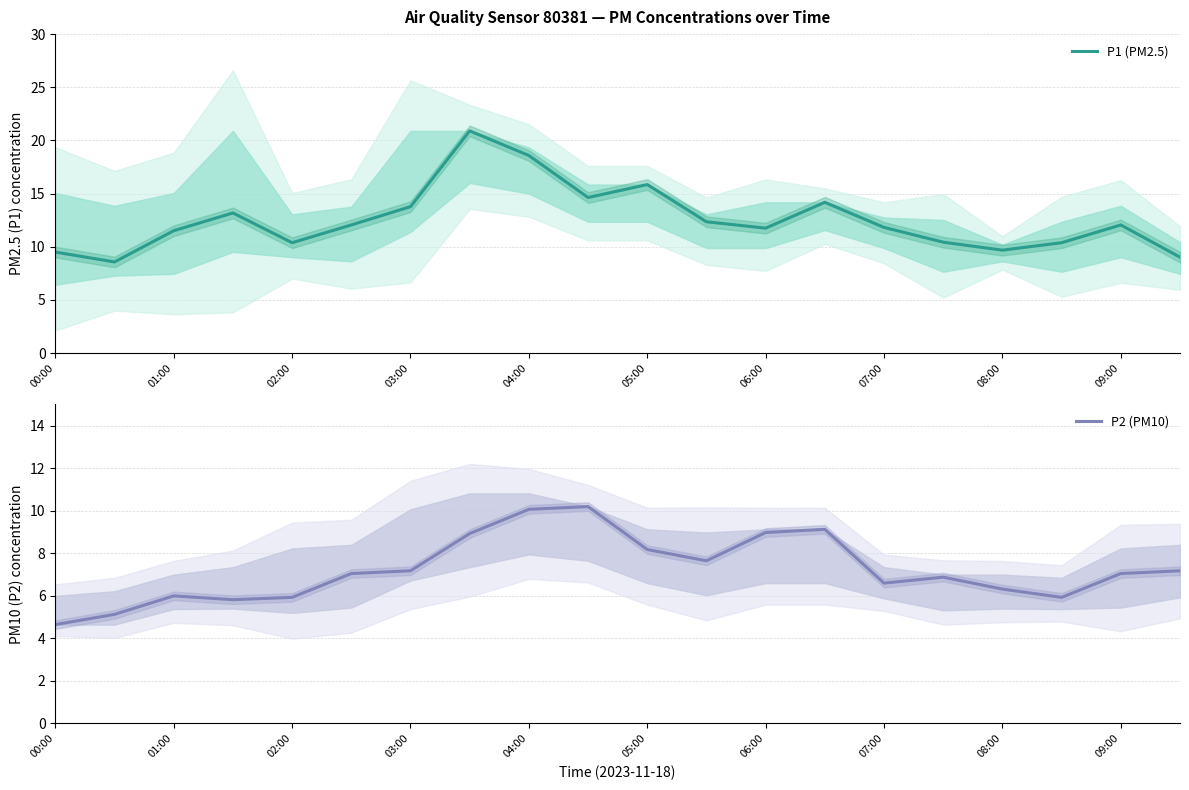

What is the lowest value of the P1 (PM2.5) series?

8.6